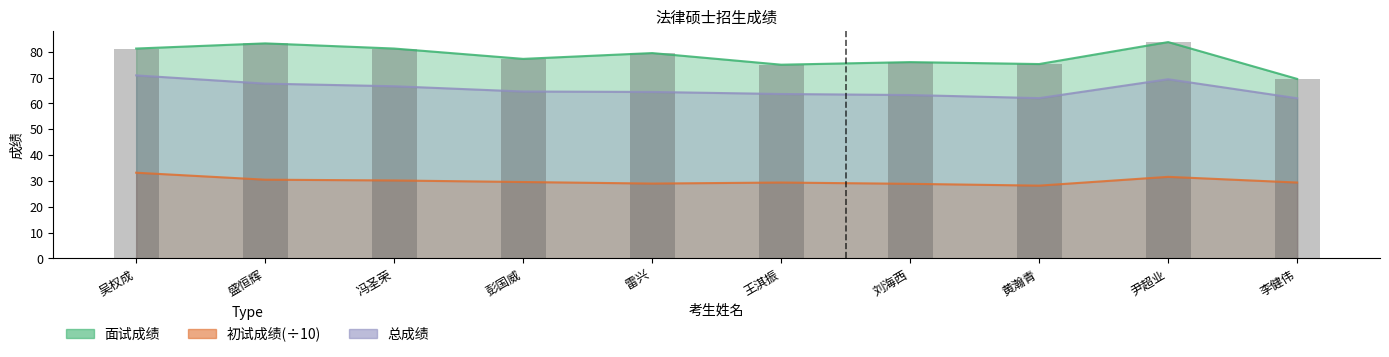

What is the difference between the highest and lowest values at 彭国威?

47.6